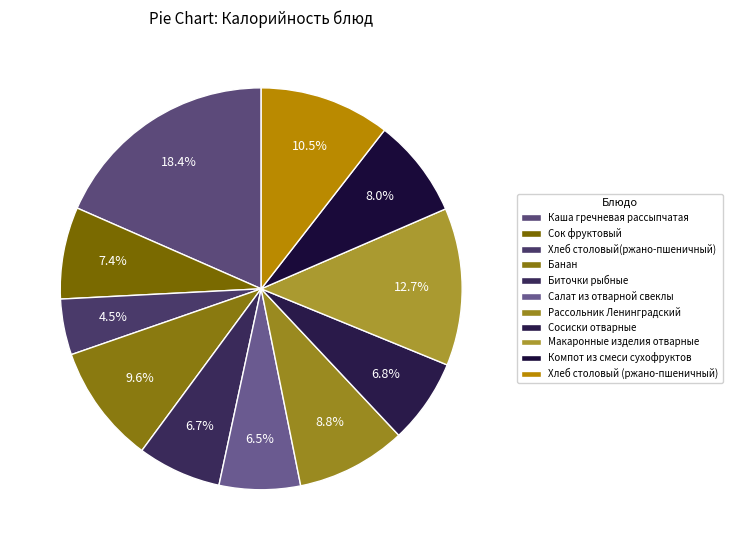

Count the number of slices in the pie.

11